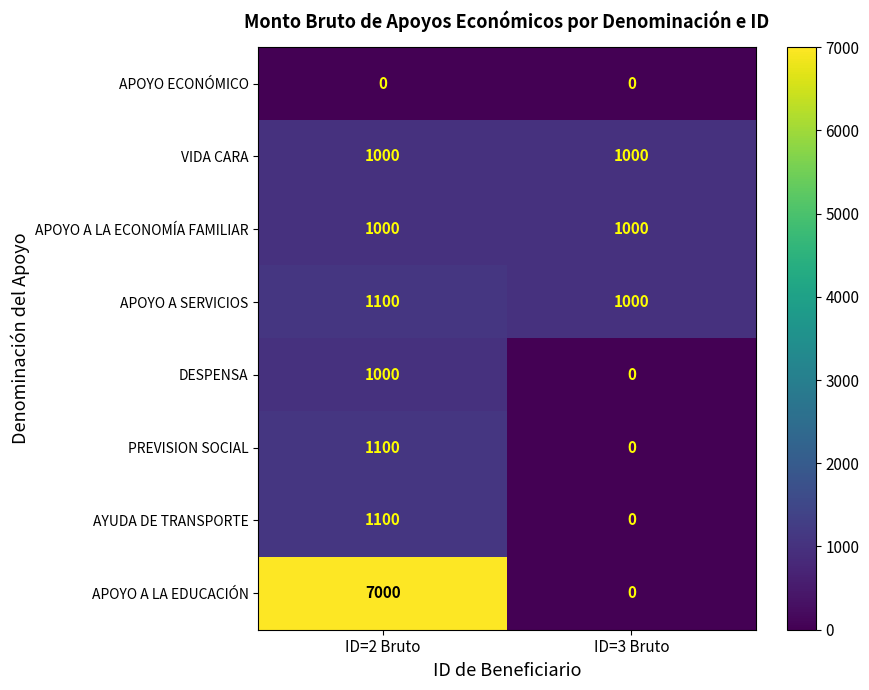

At which category is the sum across all series the highest?

ID=2 Bruto